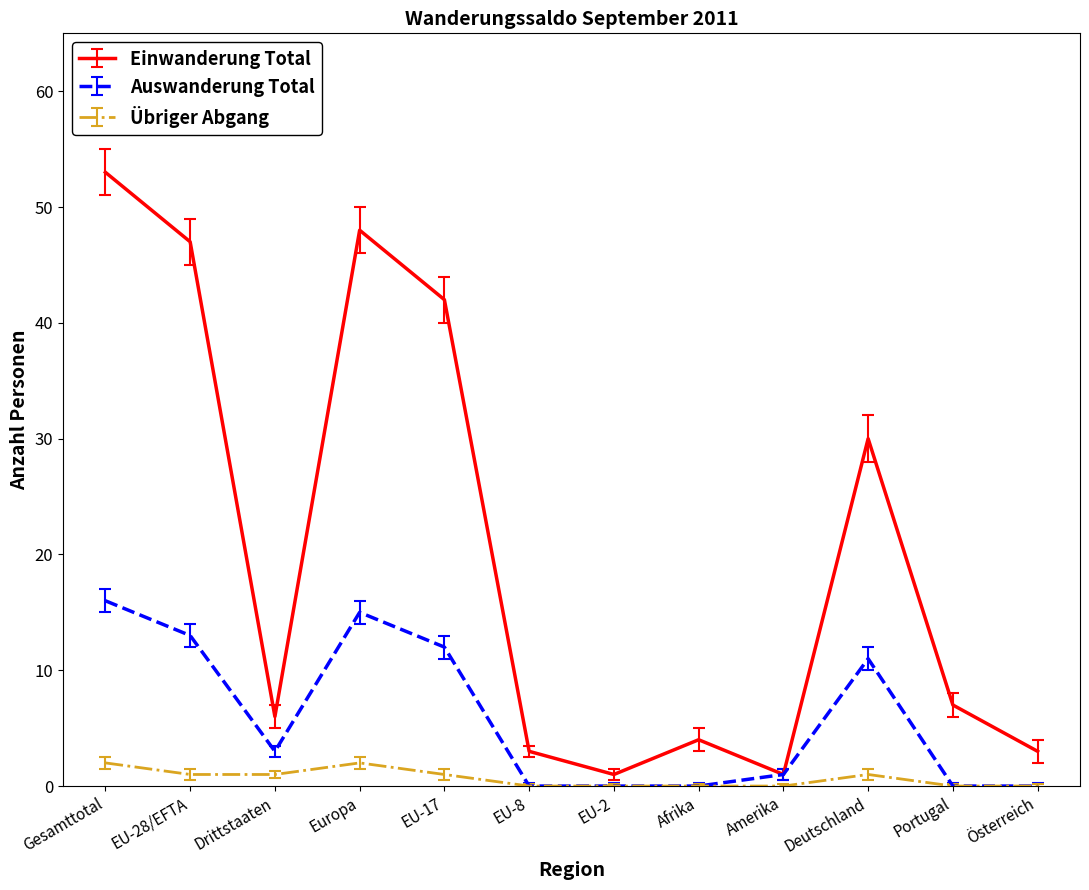

How many lines are shown in the chart?

3